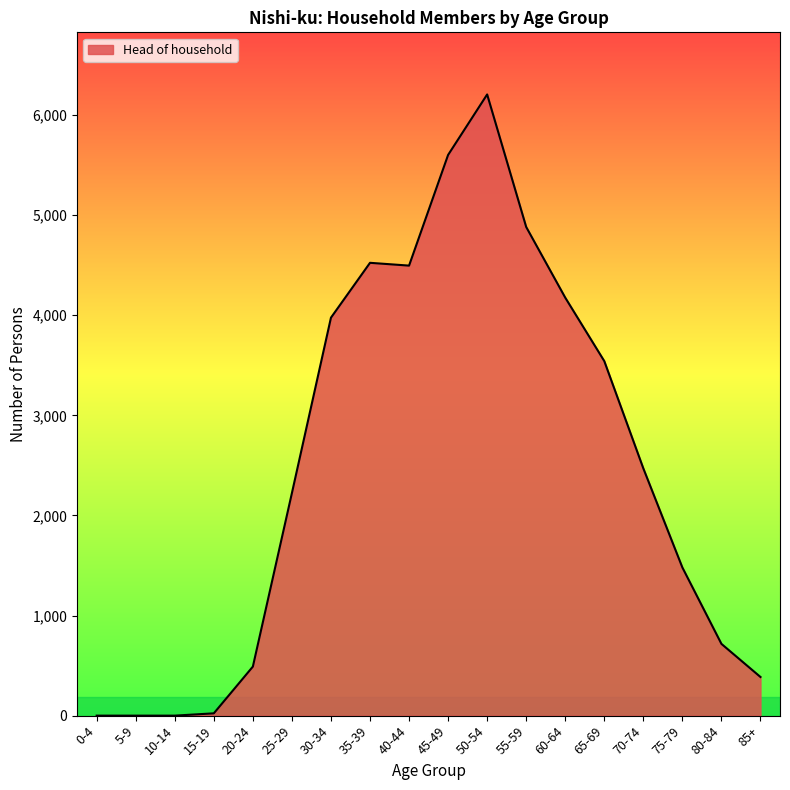

The chart shows a value of 2051 at 5-9. True or false?

False